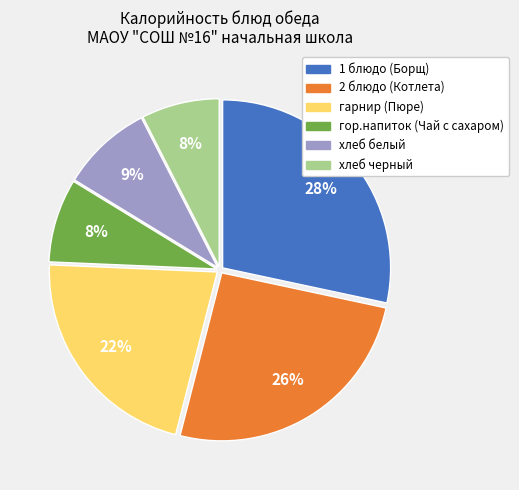

How many slices are in this pie chart?

6